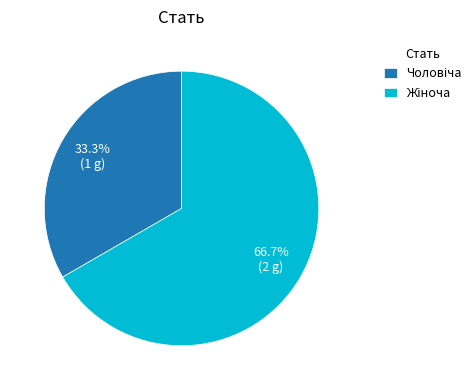

Does any single category account for the majority?

Yes